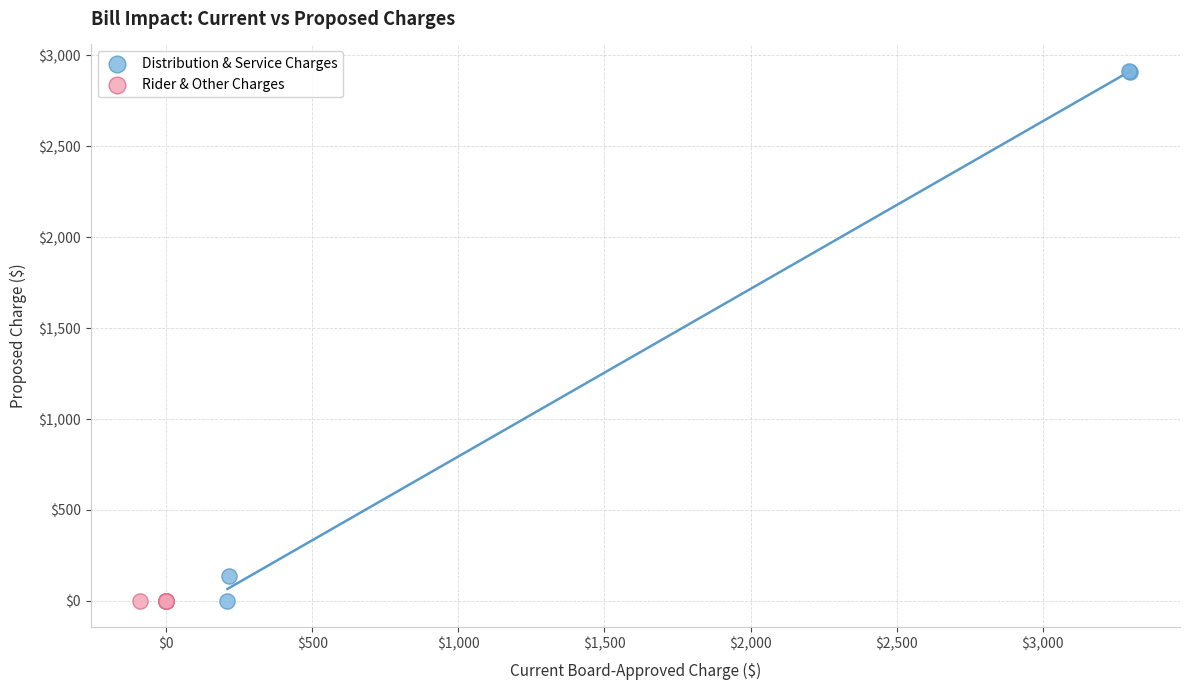

Which series contains the highest Y value?

Distribution & Service Charges